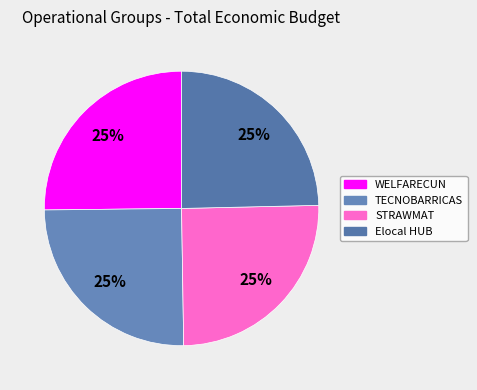

How many segments does this pie chart have?

4